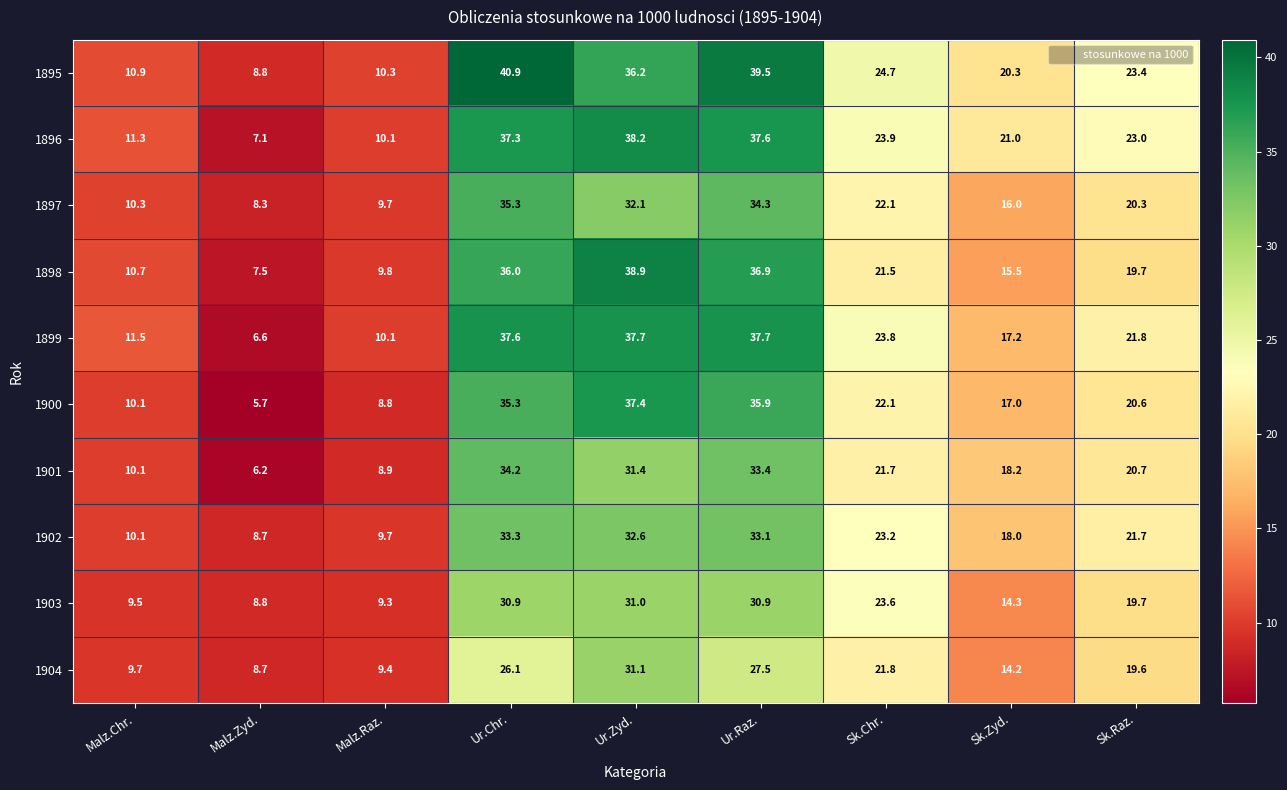

What is the average value of the 1897 series?

20.9